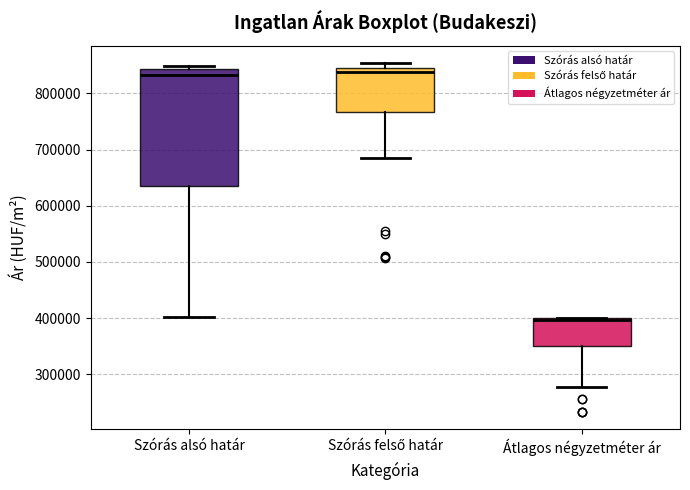

Where is the lower edge of the box for Szórás felső határ on the y-axis? The values are not printed on the chart, so give them approximately, as read against the axis.

770000